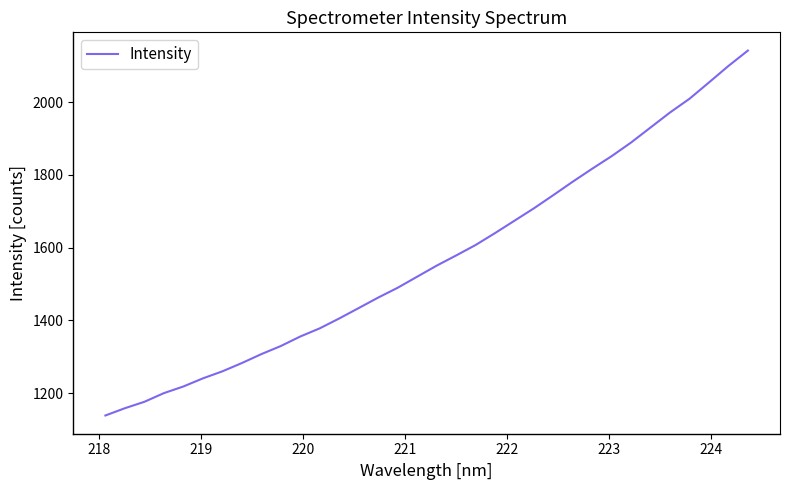

What is the maximum value shown in the chart?

2141.9